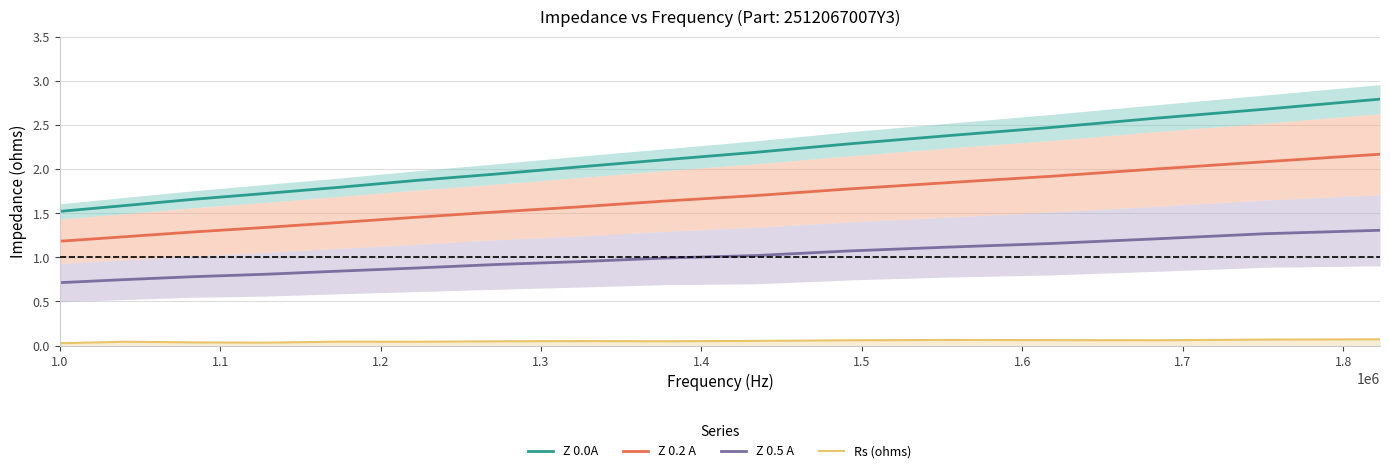

Rank the series by their maximum value, from highest to lowest.

Z 0.0A, Z 0.2 A, Z 0.5 A, Rs (ohms)